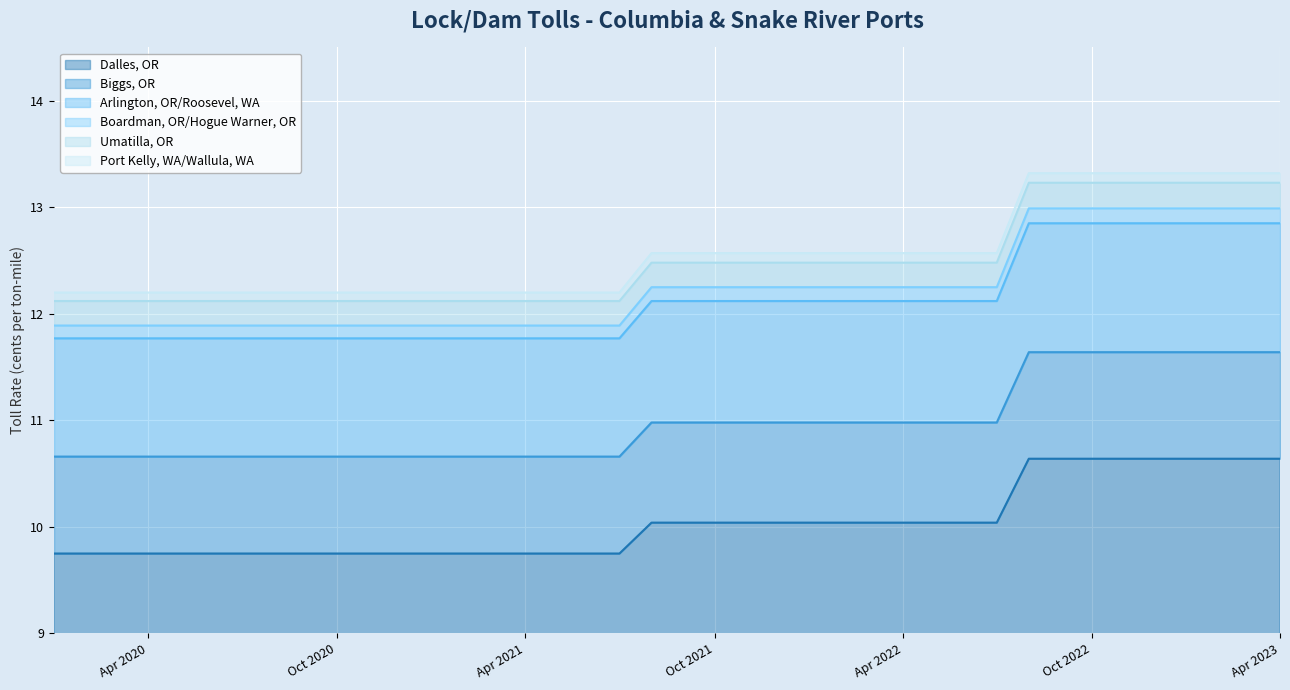

True or false: Biggs, OR and Umatilla, OR intersect in this chart.

False